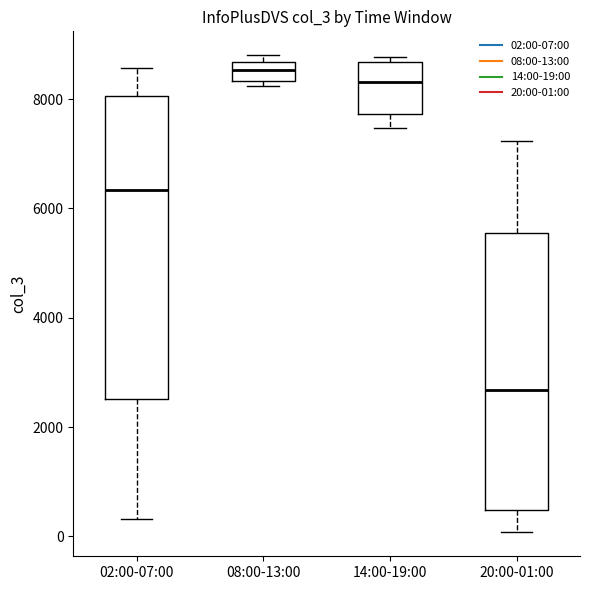

Reading left to right, read every box against the y-axis: the position of its median line, the range the box covers, and the ends of its whiskers. The values are not printed on the chart, so give them approximately, as read against the axis.

02:00-07:00: median 6400, box 2600 to 8000, whiskers 400 to 8600
08:00-13:00: median 8600 (inside the box), box 8400 to 8600, whiskers 8200 to 8800
14:00-19:00: median 8400, box 7800 to 8600, whiskers 7400 to 8800
20:00-01:00: median 2600, box 400 to 5600, whiskers 0 to 7200